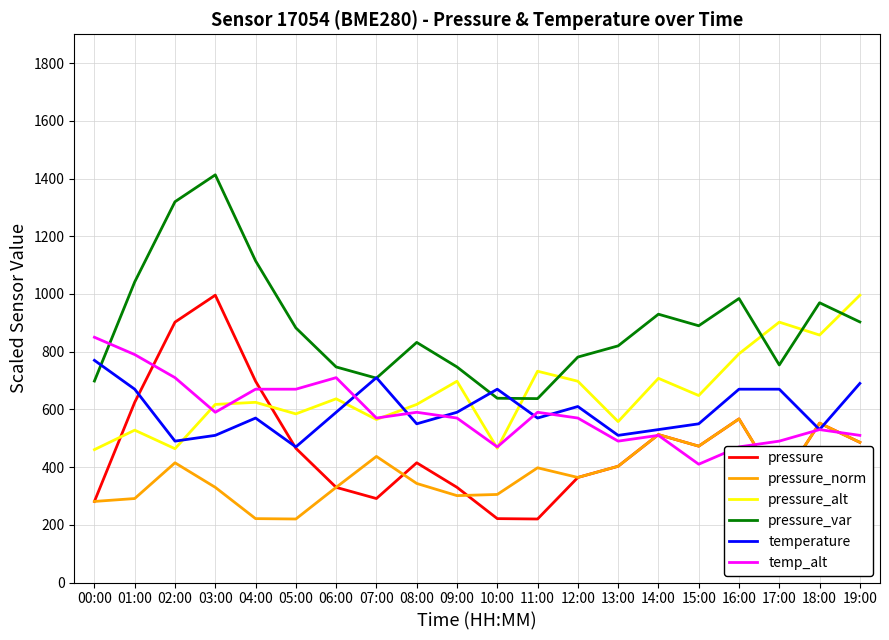

What is the highest value of the pressure_norm series?

567.1